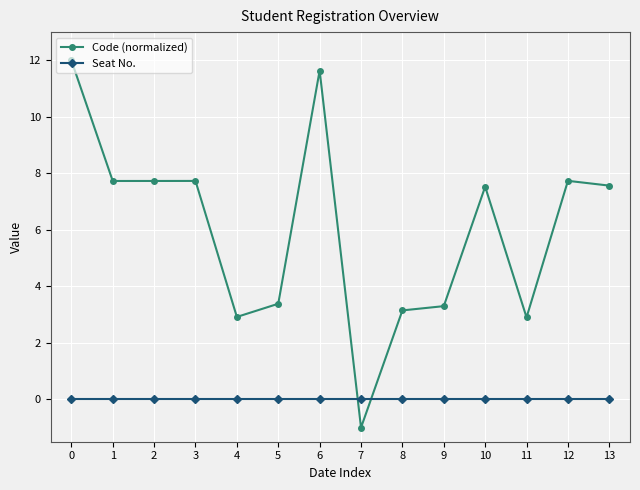

What is the total value across all series at 0?

12.0